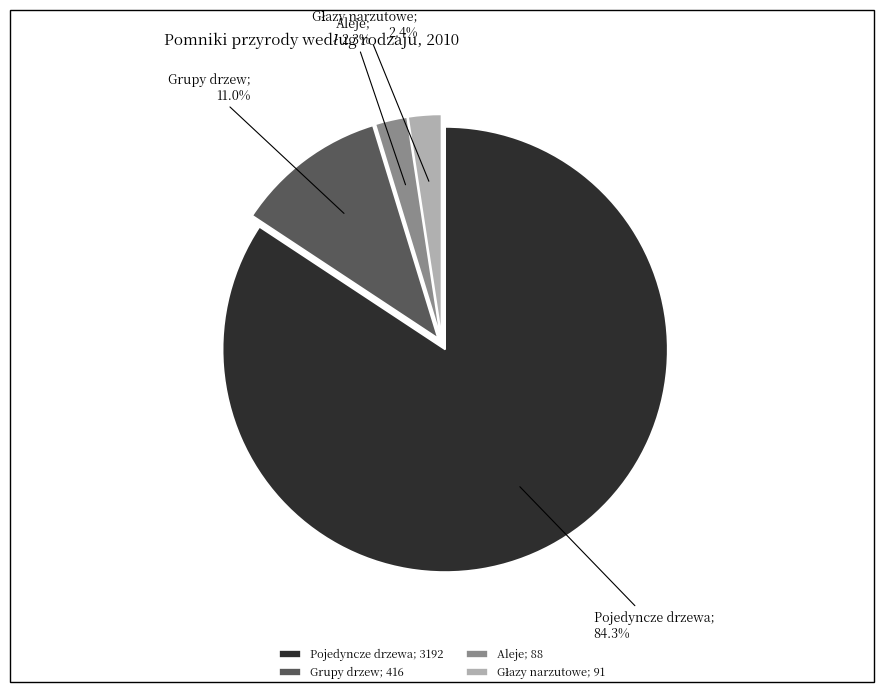

Is there any slice that represents more than half of the pie?

Yes